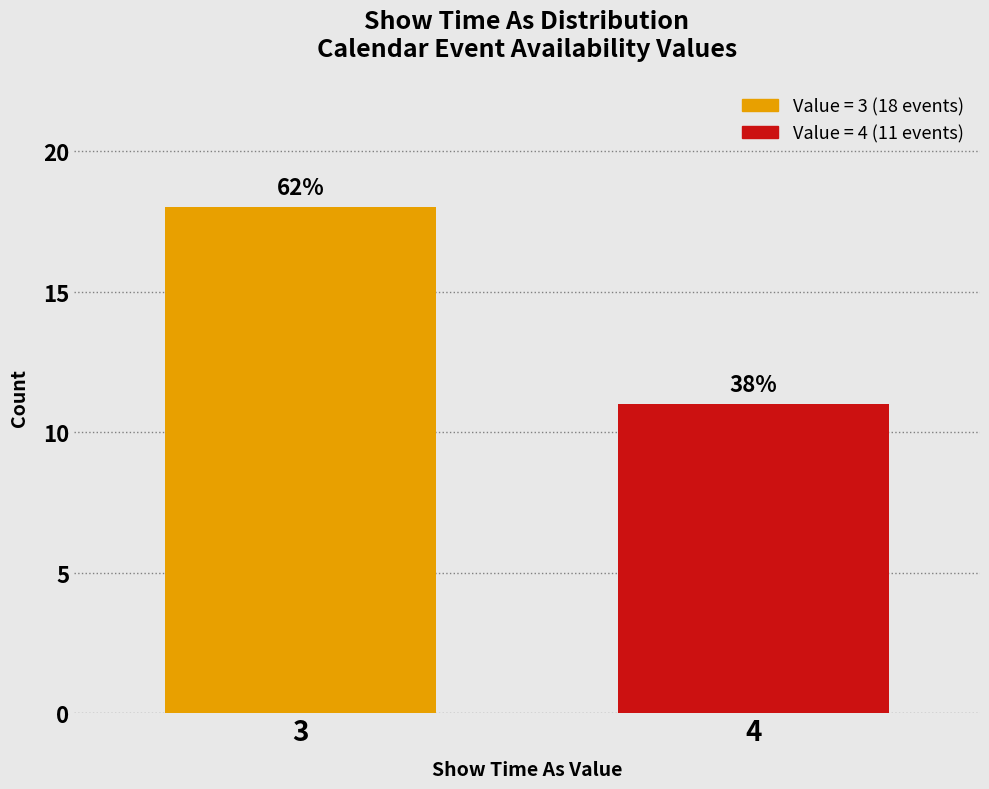

How many bars are there in total?

2